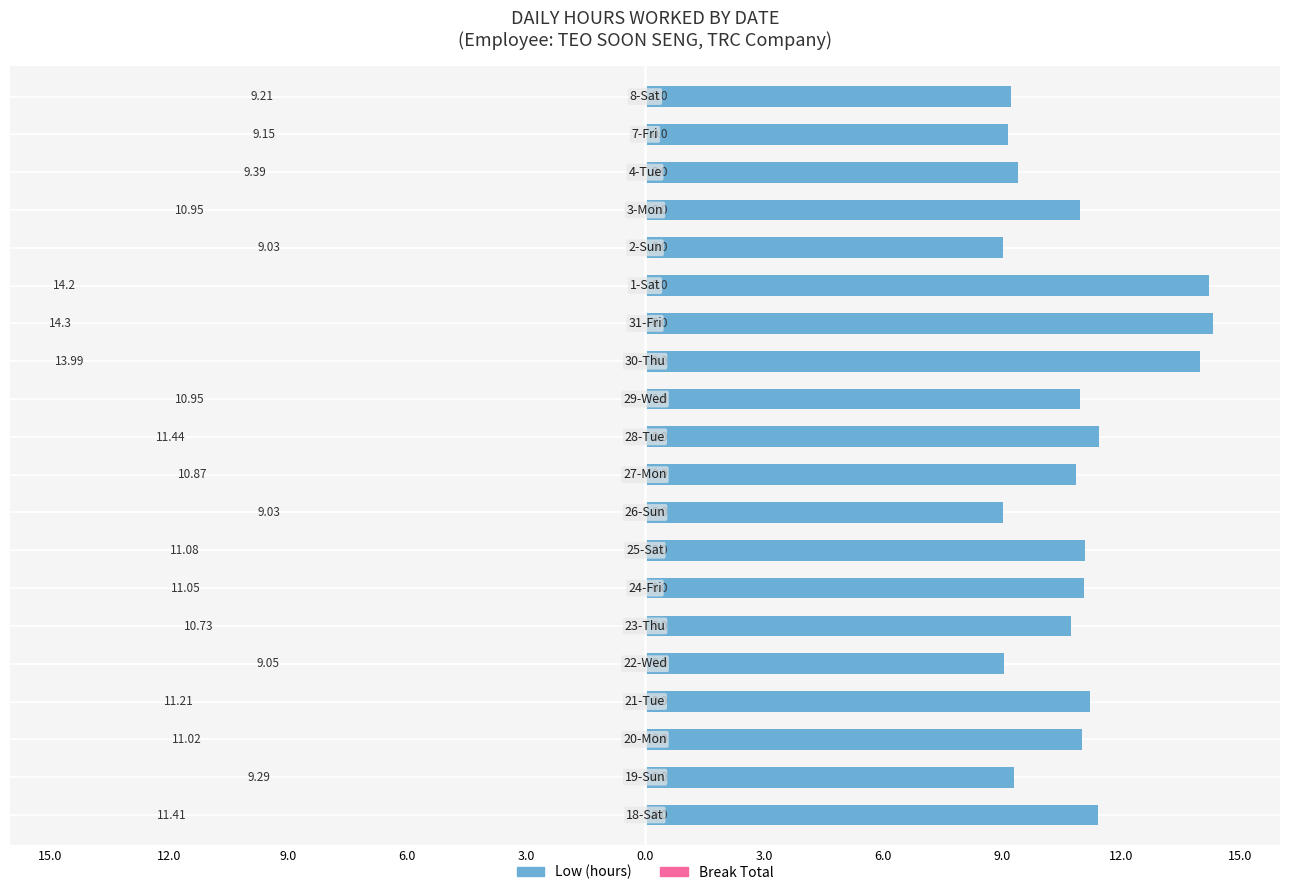

What is the greatest value displayed?

14.3